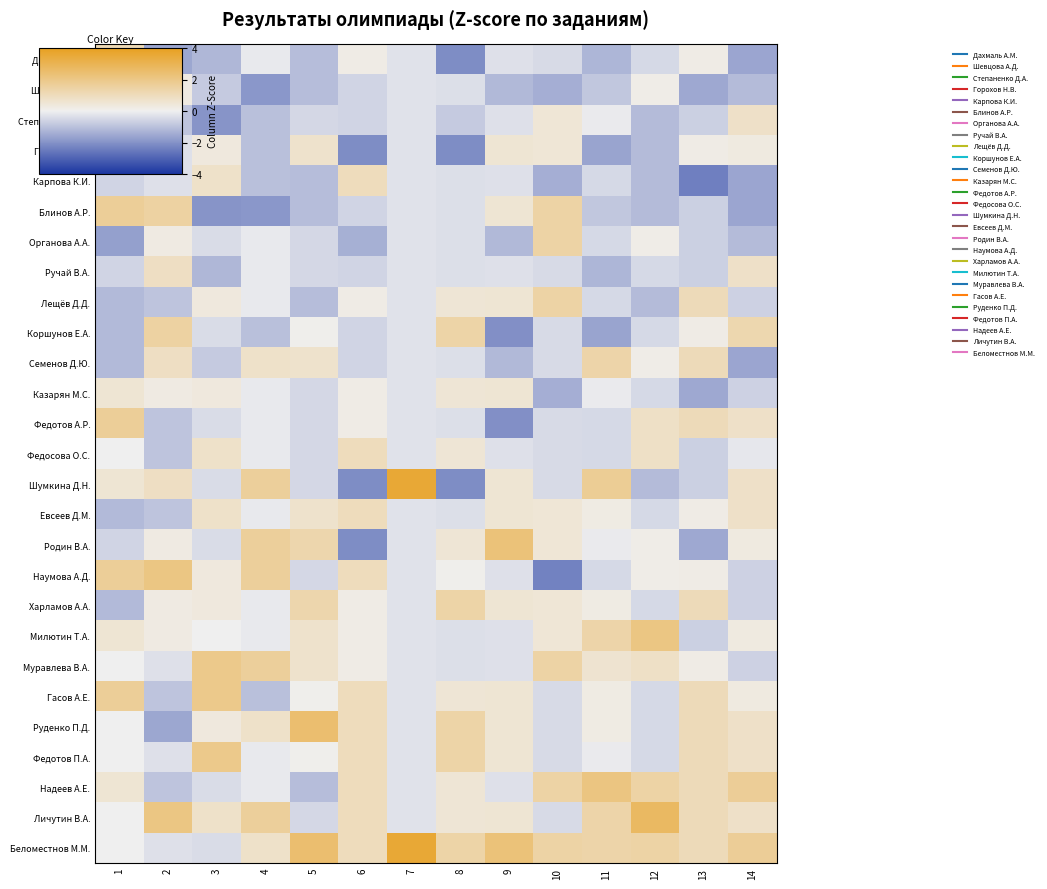

Which has a higher value, 2 or 11?

11